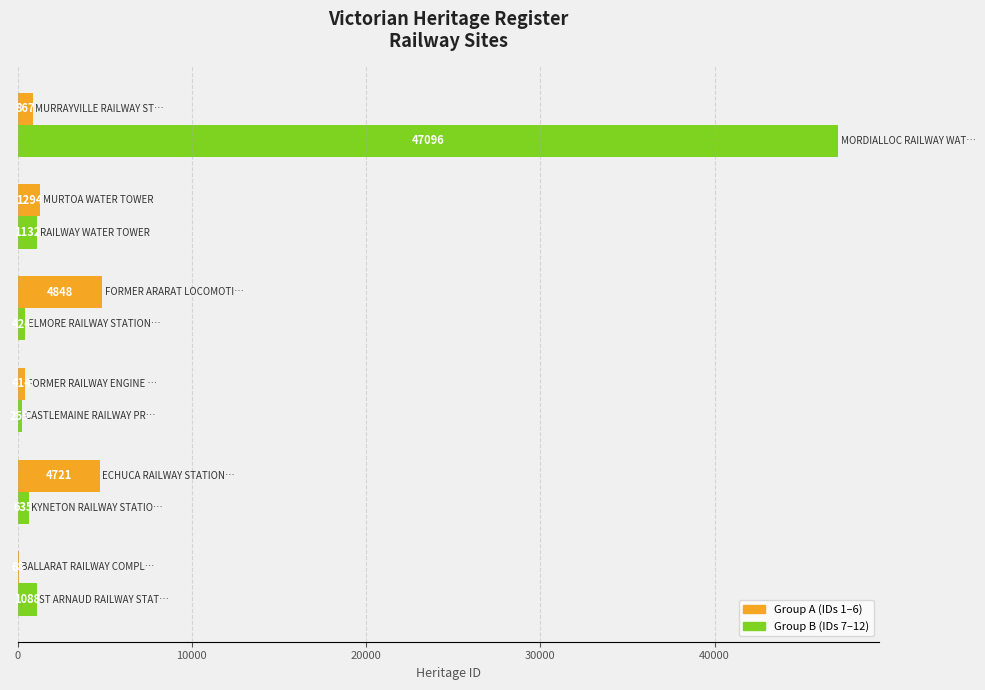

What is the sum of all Group B (IDs 7–12) values?

50634